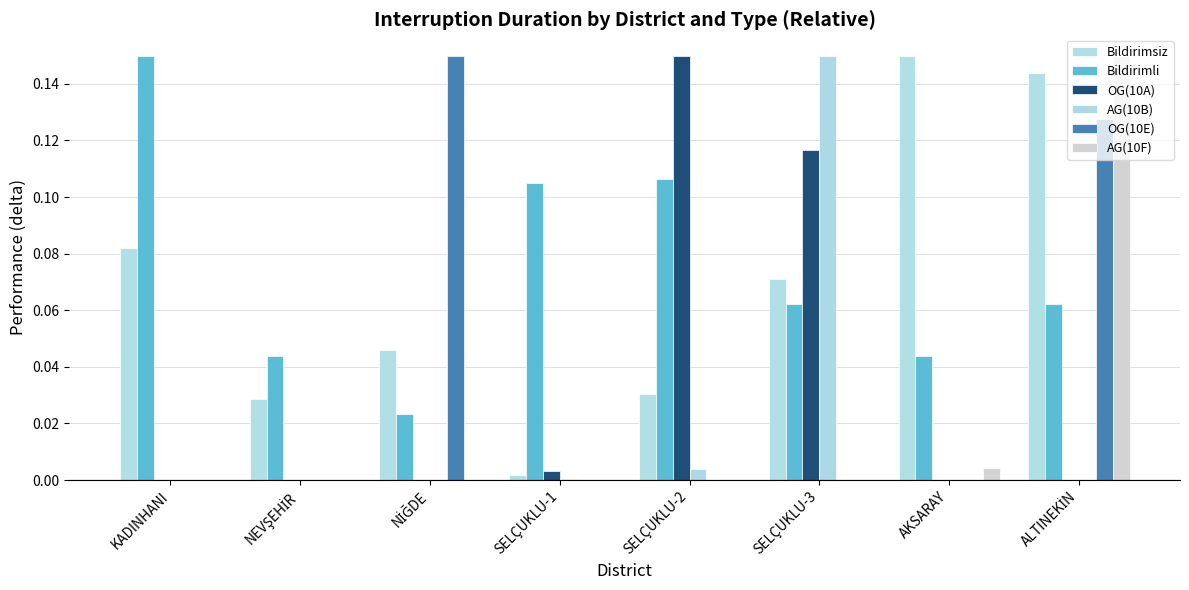

Rank the series by their maximum value, from lowest to highest.

Bildirimsiz, Bildirimli, OG(10A), AG(10B), OG(10E), AG(10F)